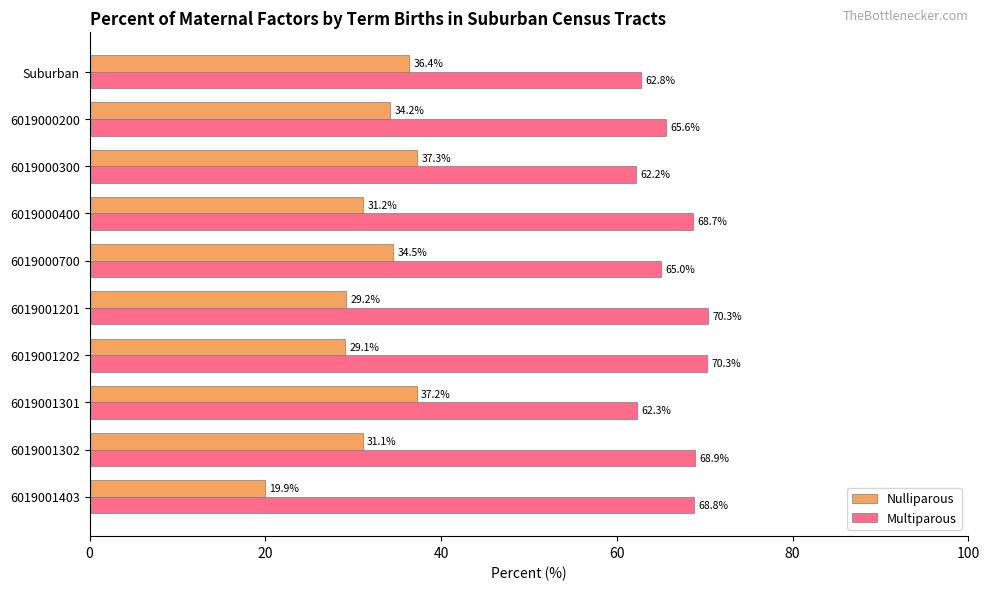

What value does the Nulliparous series have at 6019000200?

34.2